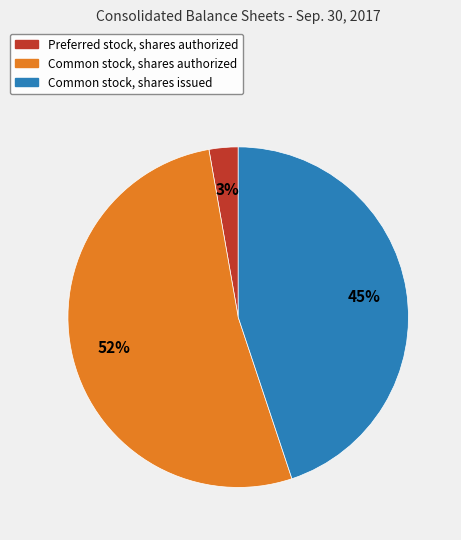

Rank the categories by value from highest to lowest.

Common stock, shares authorized, Common stock, shares issued, Preferred stock, shares authorized